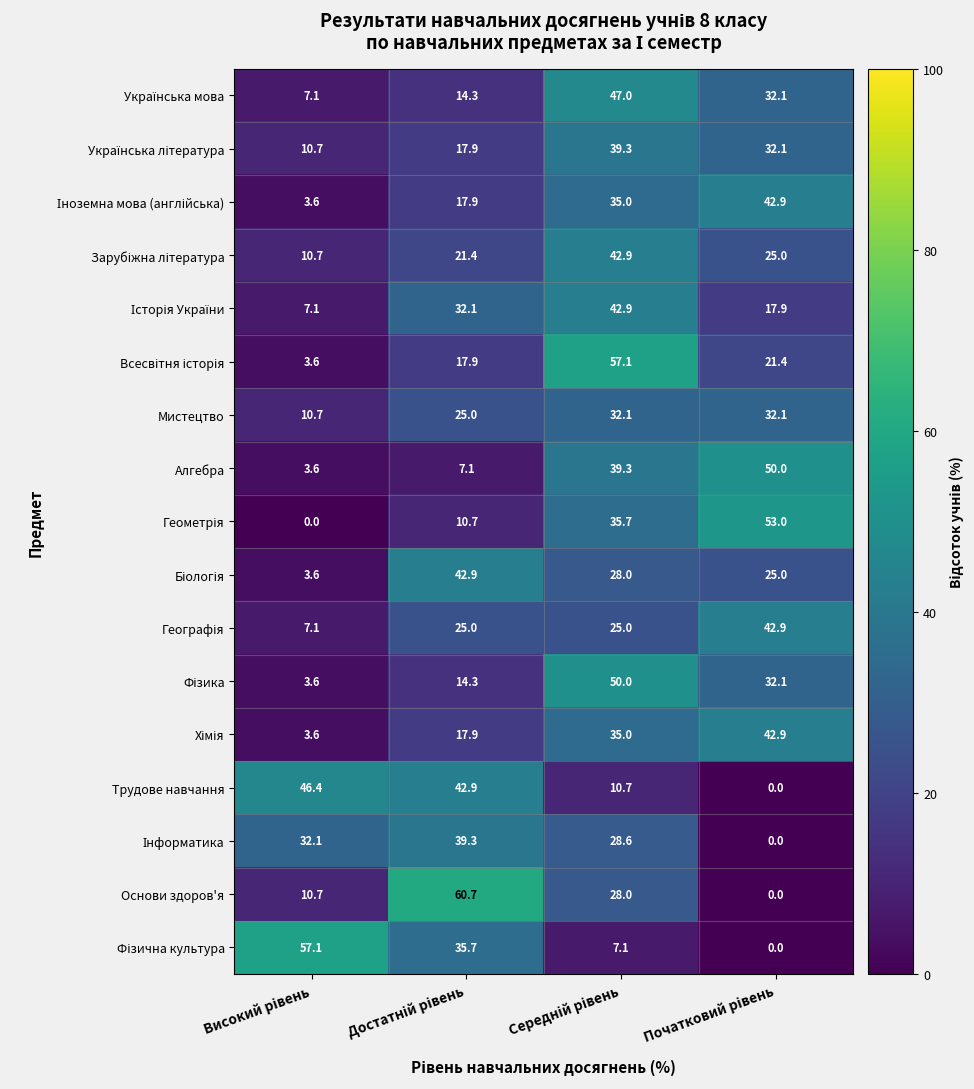

What is the maximum value shown in the chart?

60.7